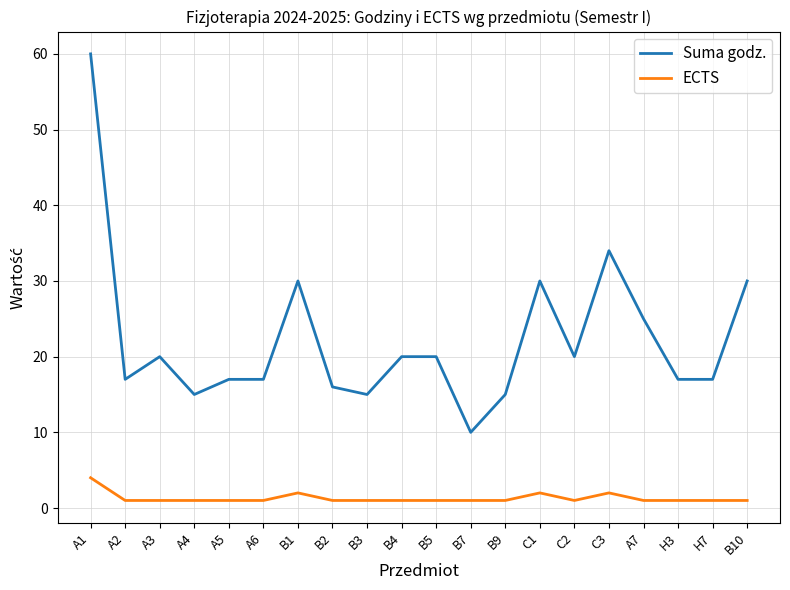

How many lines are shown in the chart?

2